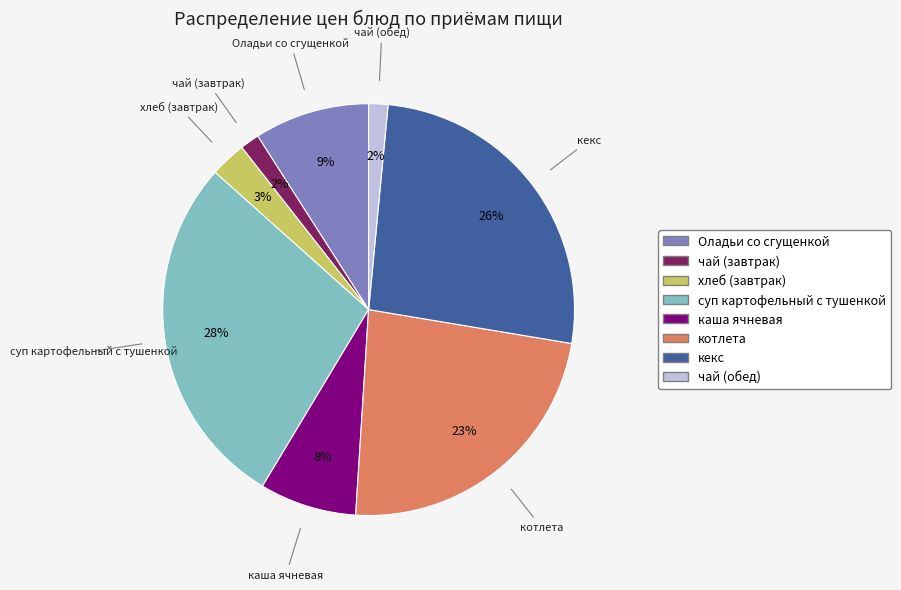

Combined, do Оладьи со сгущенкой and хлеб (завтрак) account for over 50%?

No